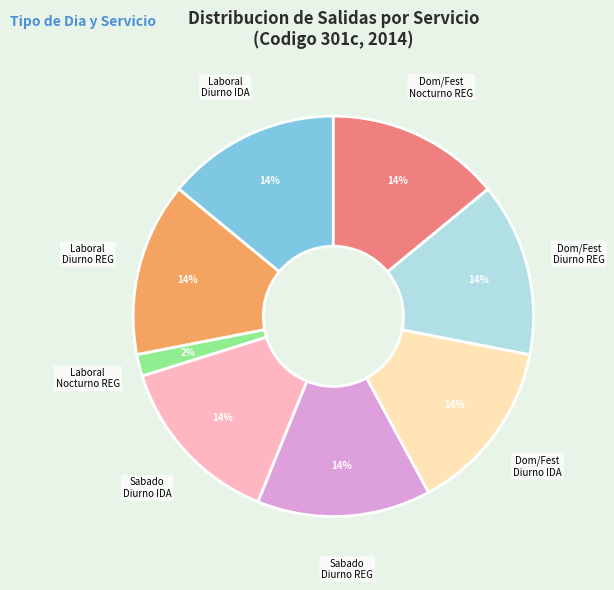

Does any single category account for the majority?

No